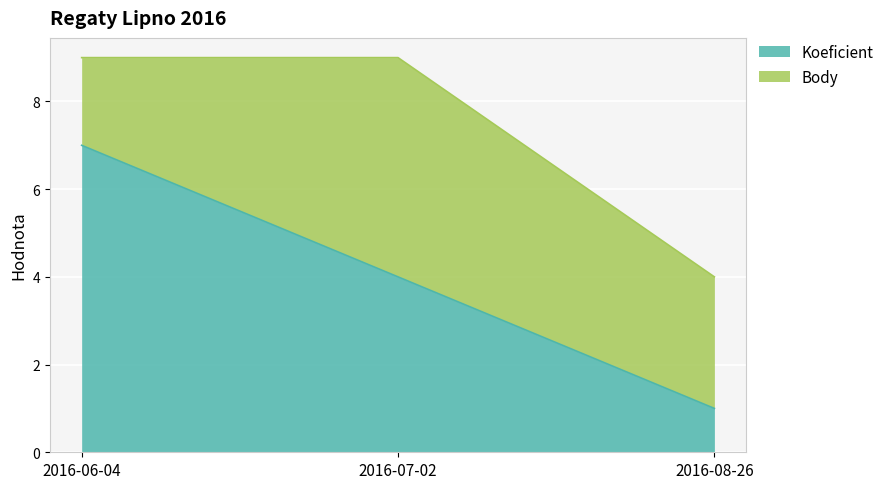

What is the sum of the values at 2016-06-04 and 2016-08-26?

8